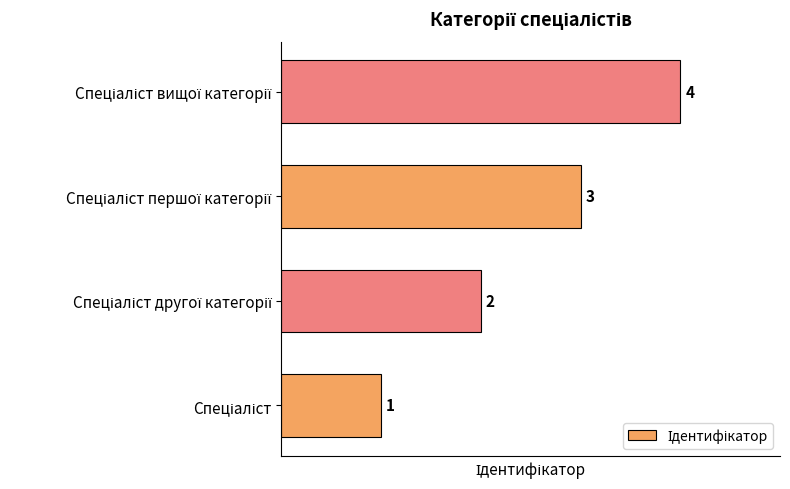

Are the bars horizontal?

Yes